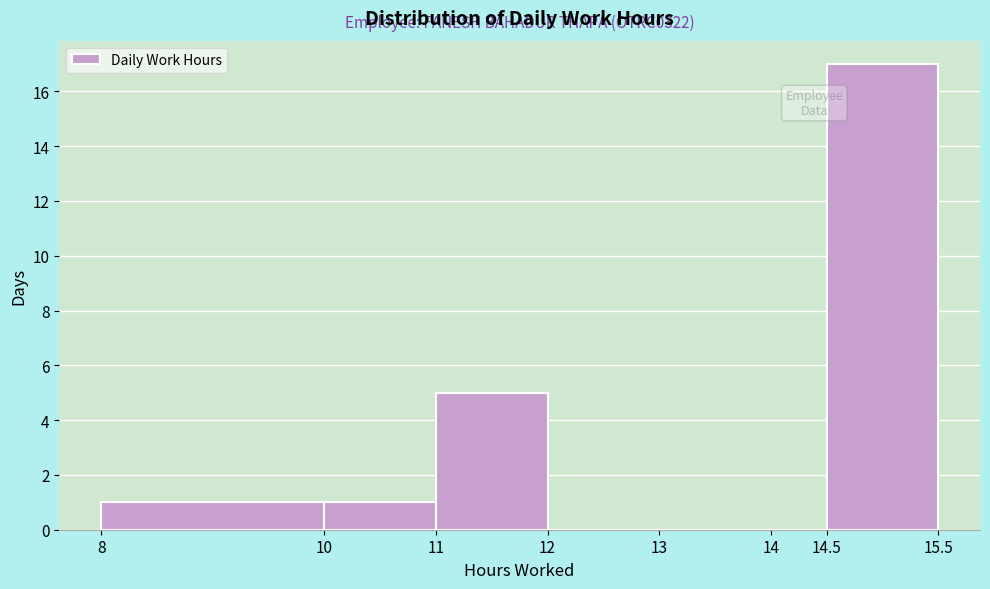

Over which range of the x-axis is the bar tallest?

14.5 to 15.5